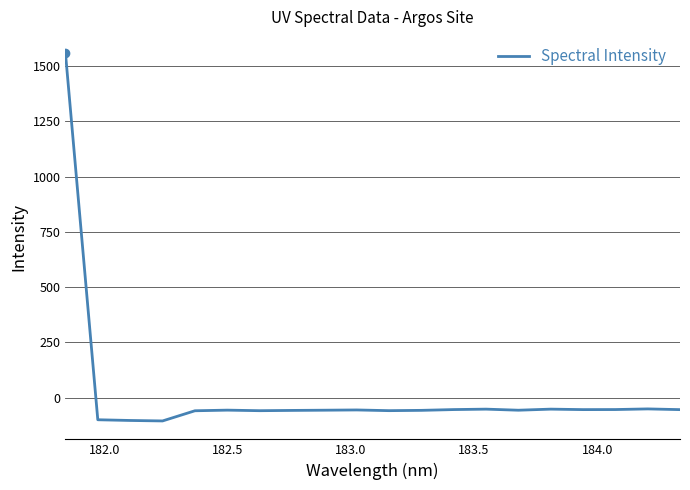

What is the difference between the maximum and minimum values?

1666.4